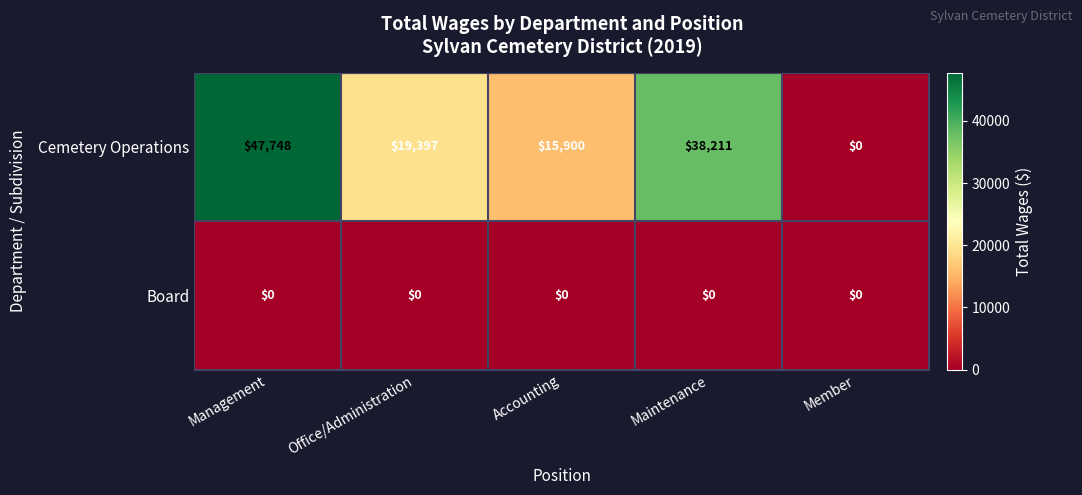

True or false: Cemetery Operations has a value of 15900 at Accounting.

True